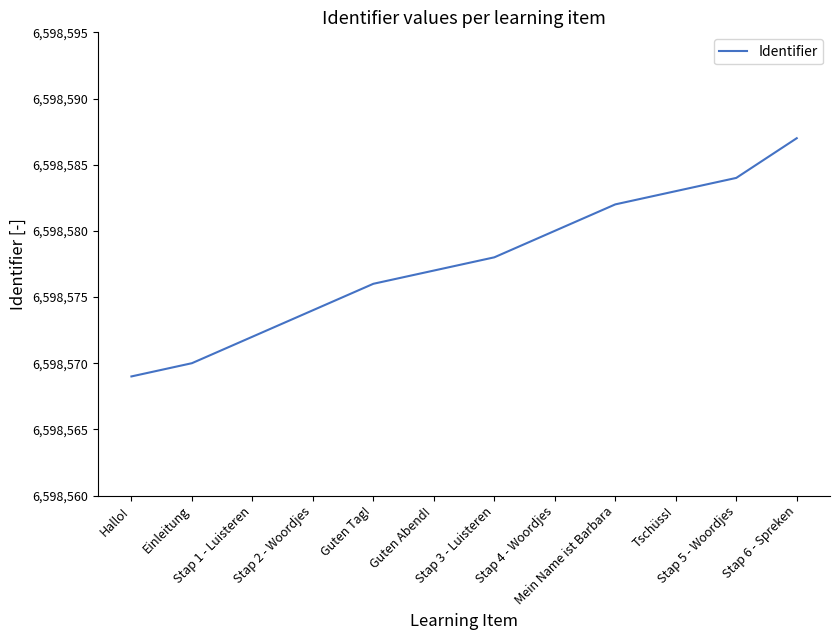

List the labels in order of value, largest first.

Stap 6 - Spreken, Stap 5 - Woordjes, Tschüss!, Mein Name ist Barbara, Stap 4 - Woordjes, Stap 3 - Luisteren, Guten Abend!, Guten Tag!, Stap 2 - Woordjes, Stap 1 - Luisteren, Einleitung, Hallo!